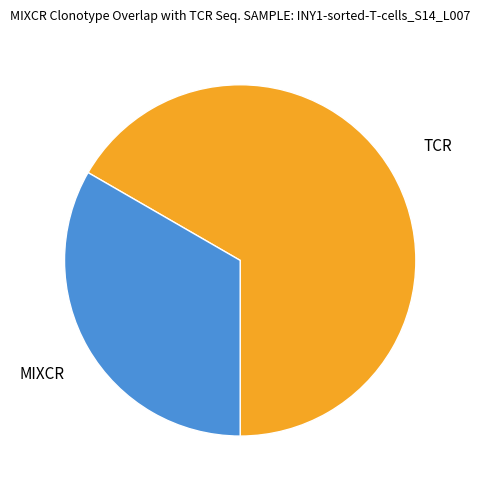

Is it true that TCR is 80% of the pie?

False